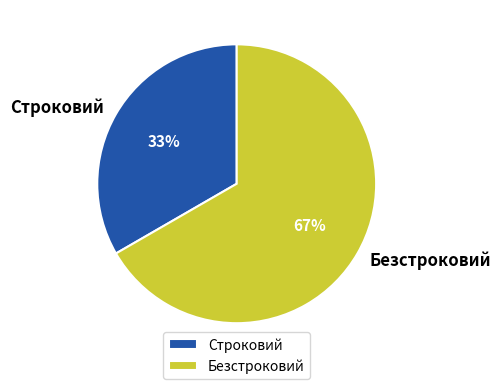

Between Безстроковий and Строковий, which is larger?

Безстроковий